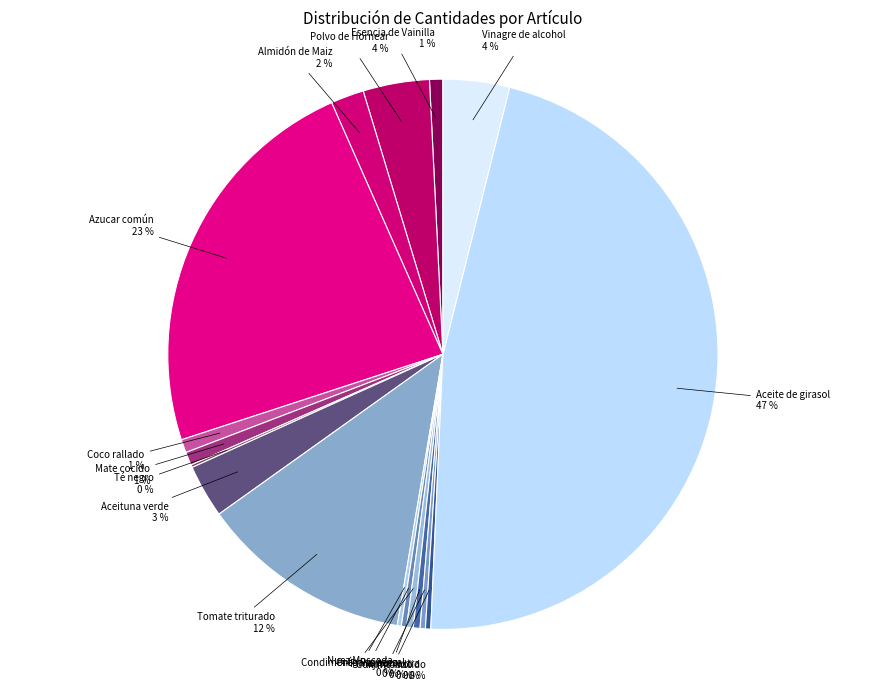

Is it true that Tomate triturado is 12% of the pie?

True